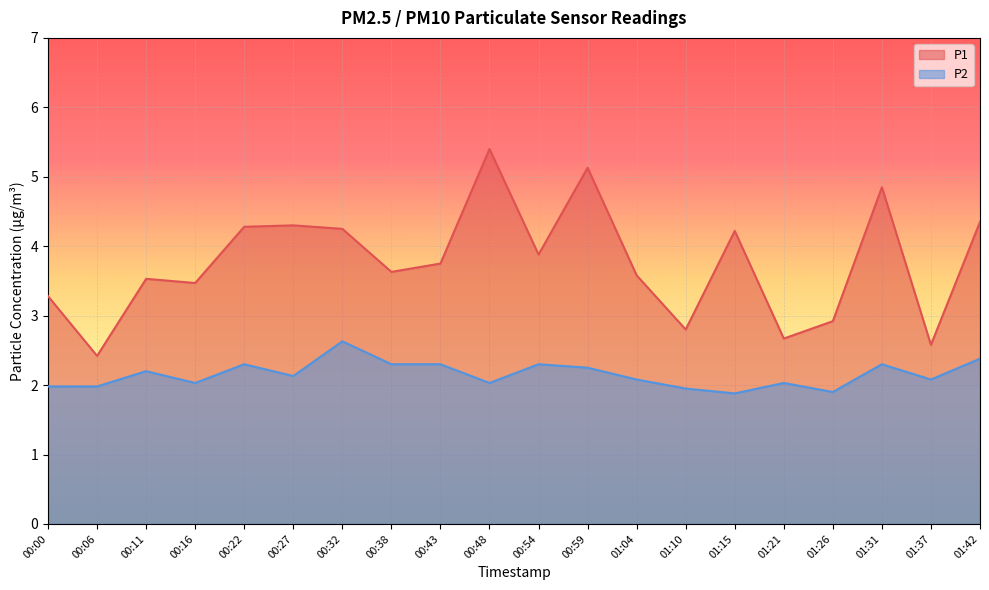

What is the spread (max minus min) of values at 01:42?

2.0